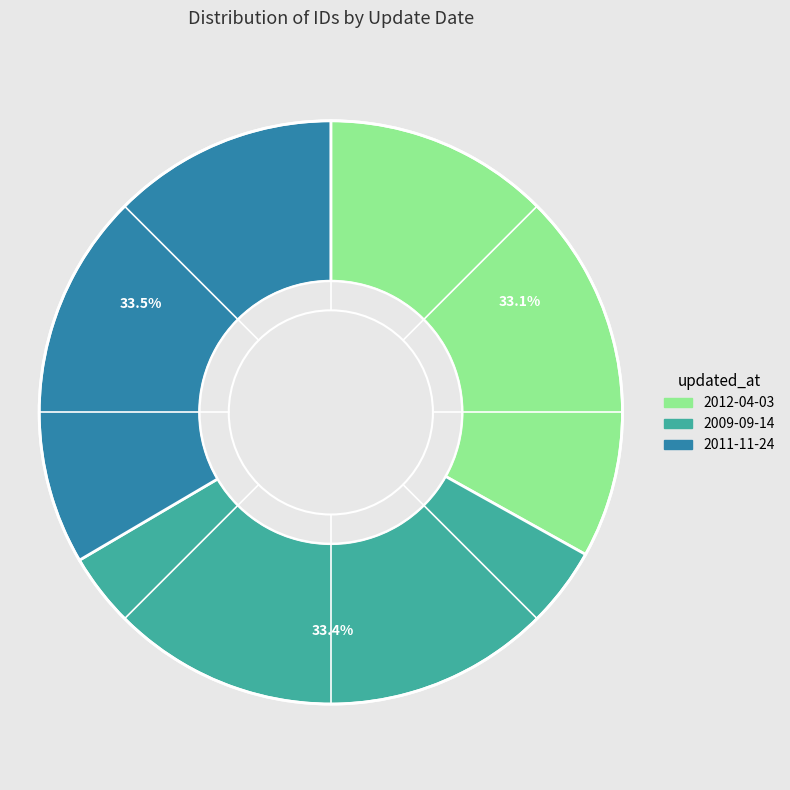

What percentage is NOT represented by 2009-09-14?

66.6%